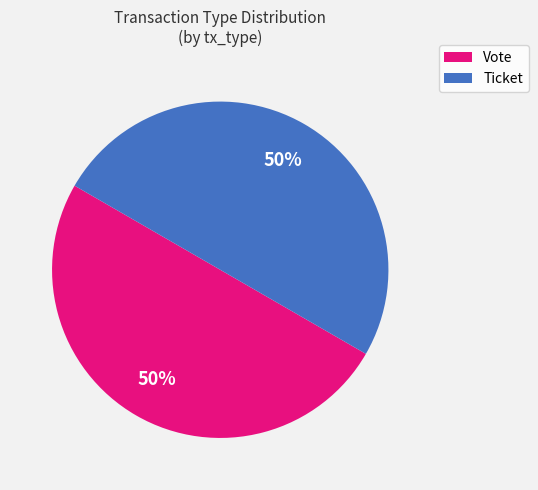

Count the number of slices in the pie.

2